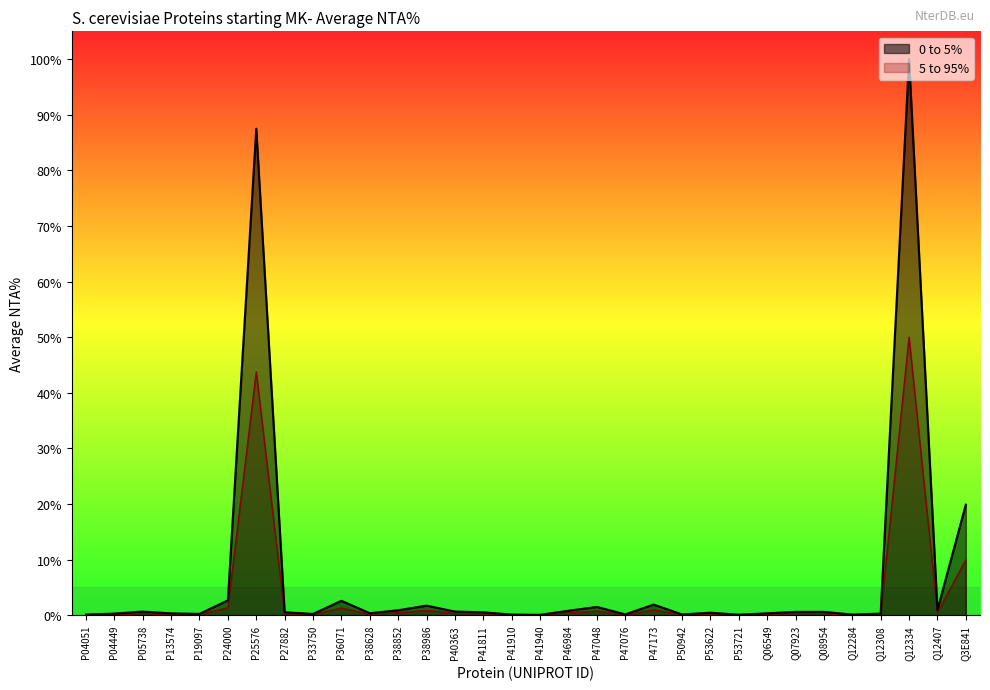

At Q12308, list the series in order from largest to smallest.

0 to 5%, 5 to 95%